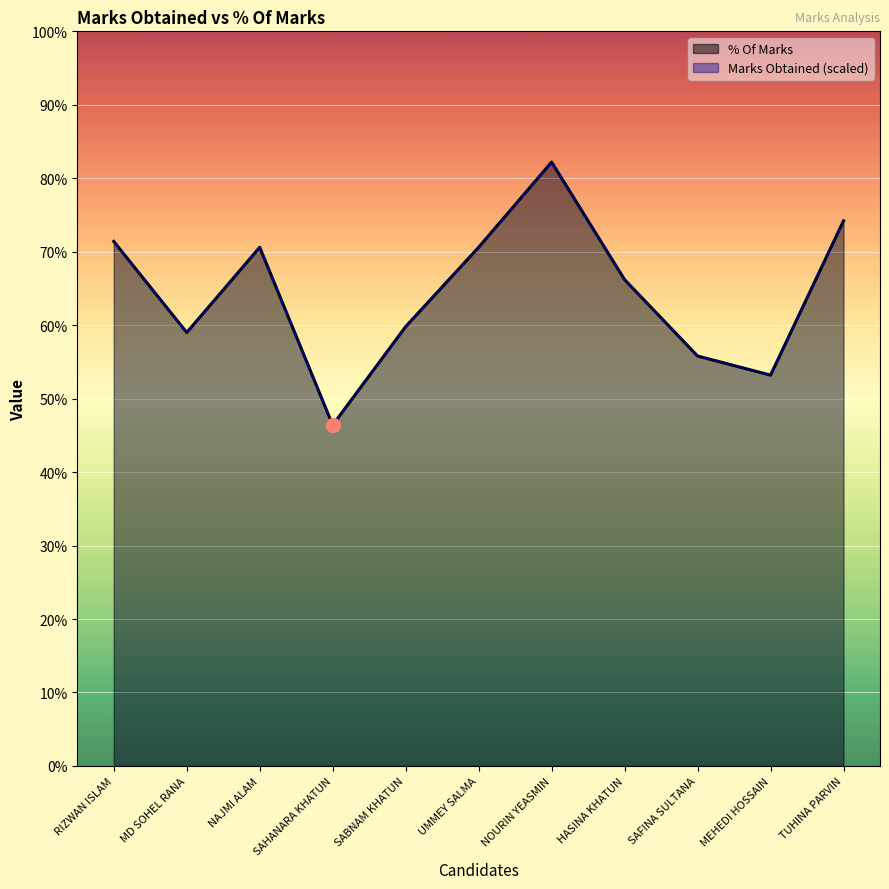

Where does the Marks Obtained series first go above 66?

RIZWAN ISLAM